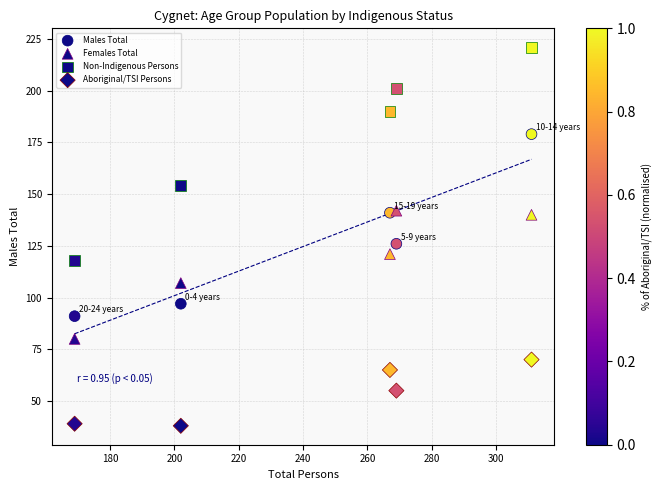

How many points are shown in the scatter plot?

20